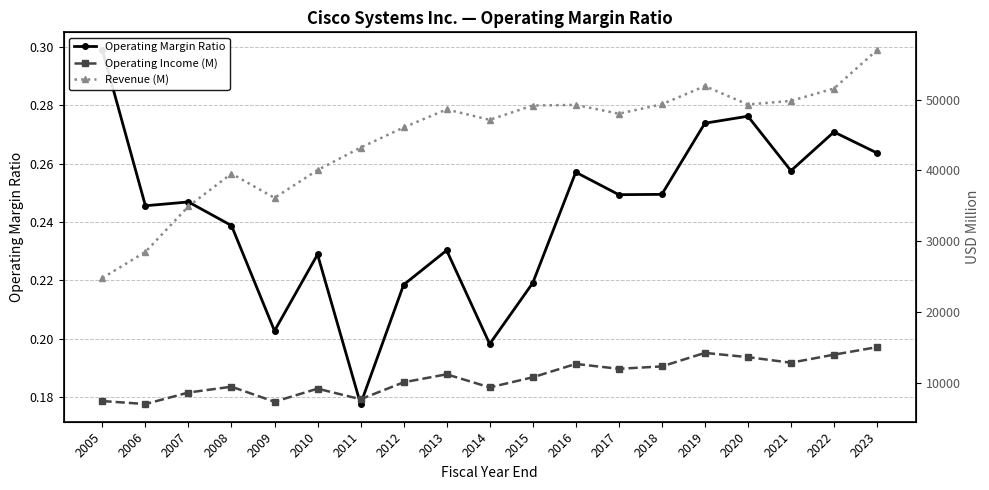

Reading right to left, list all the values displayed in this chart.

Operating Margin Ratio: 2023=0.3	2022=0.3	2021=0.3	2020=0.3	2019=0.3	2018=0.2	2017=0.2	2016=0.3	2015=0.2	2014=0.2	2013=0.2	2012=0.2	2011=0.2	2010=0.2	2009=0.2	2008=0.2	2007=0.2	2006=0.2	2005=0.3
Operating Income (M): 2023=15031.0	2022=13969.0	2021=12833.0	2020=13620.0	2019=14219.0	2018=12309.0	2017=11973.0	2016=12660.0	2015=10770.0	2014=9345.0	2013=11196.0	2012=10065.0	2011=7674.0	2010=9164.0	2009=7322.0	2008=9442.0	2007=8621.0	2006=6996.0	2005=7416.0
Revenue (M): 2023=56998.0	2022=51557.0	2021=49818.0	2020=49301.0	2019=51904.0	2018=49330.0	2017=48005.0	2016=49247.0	2015=49161.0	2014=47142.0	2013=48607.0	2012=46061.0	2011=43218.0	2010=40040.0	2009=36117.0	2008=39540.0	2007=34922.0	2006=28484.0	2005=24801.0